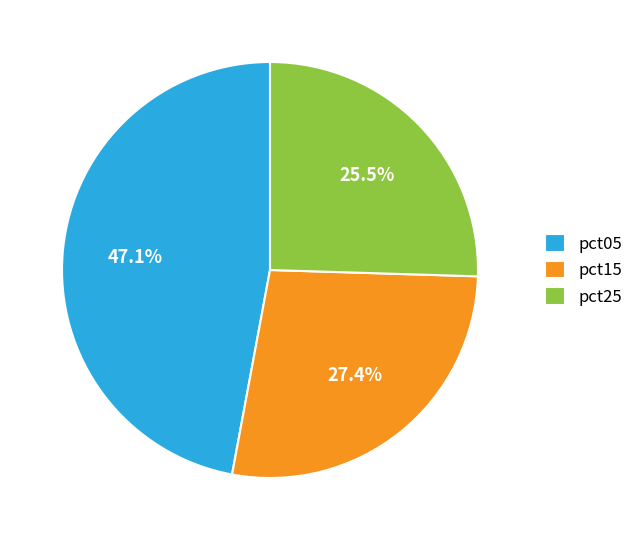

What is the smallest slice in the pie chart?

pct25